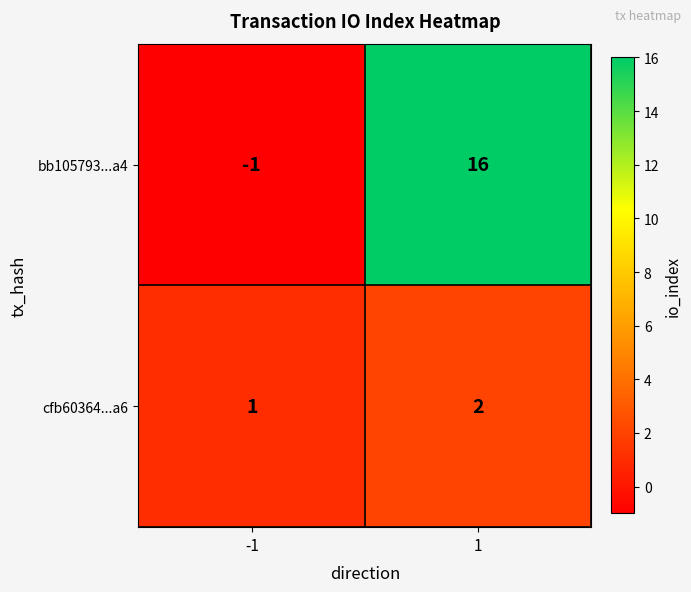

Is the value of bb105793...a4 at -1 greater than the value of cfb60364...a6 at -1?

No